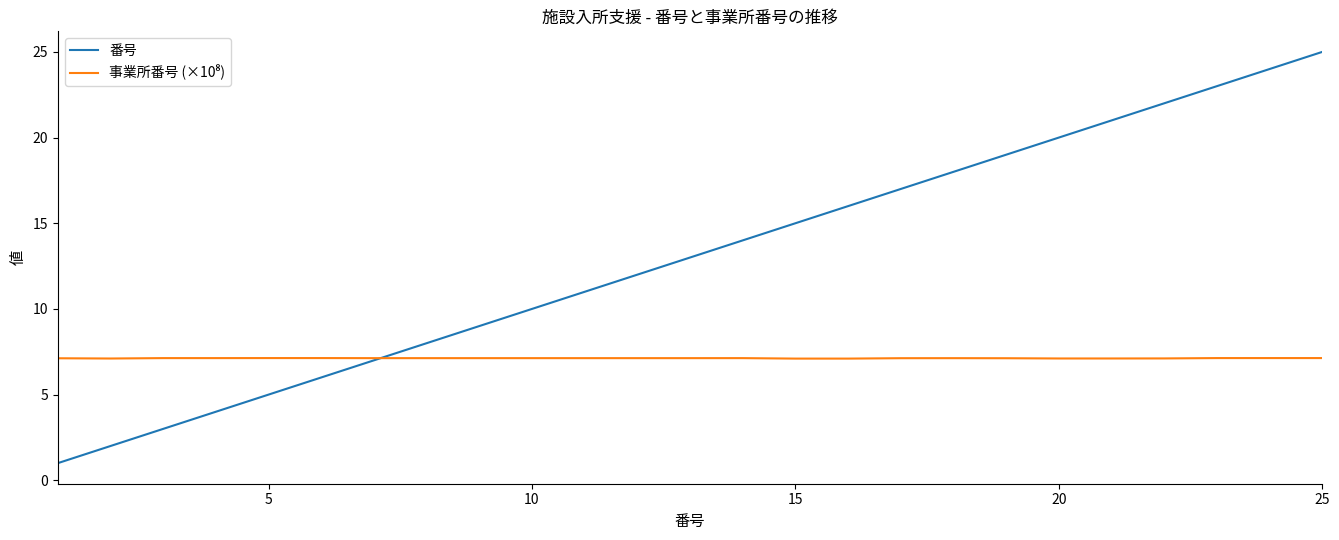

Which series has the largest range (max minus min)?

番号